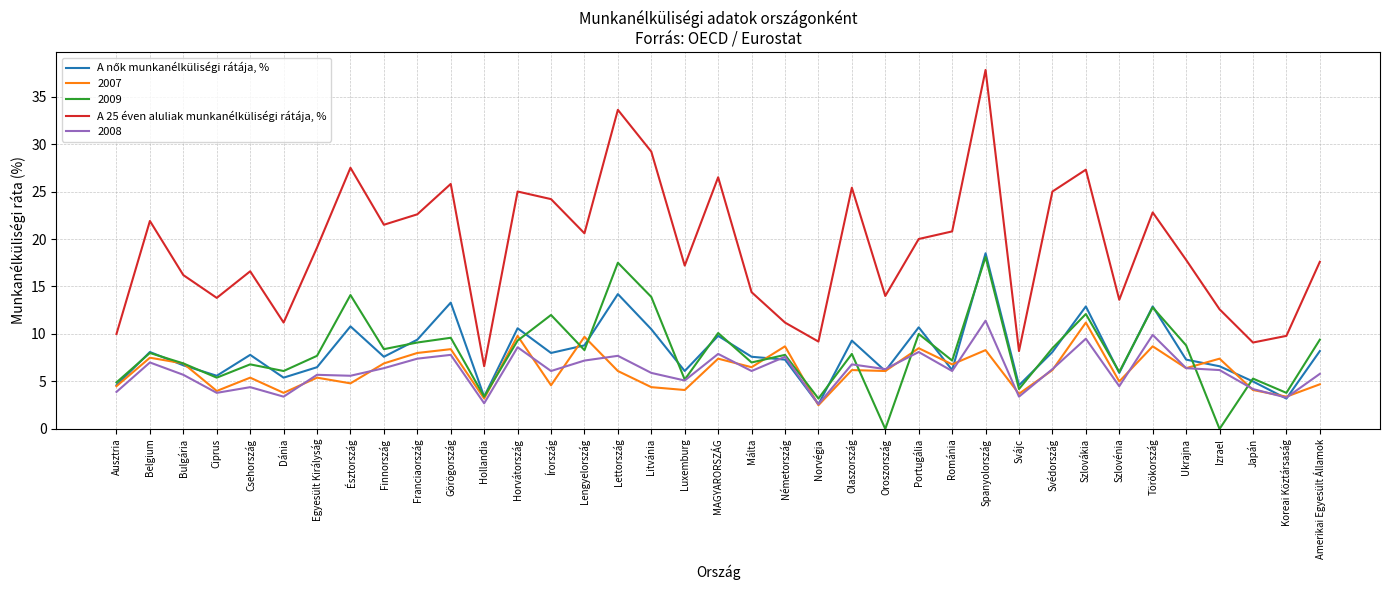

True or false: A 25 éven aluliak munkanélküliségi rátája, % and 2008 intersect in this chart.

False